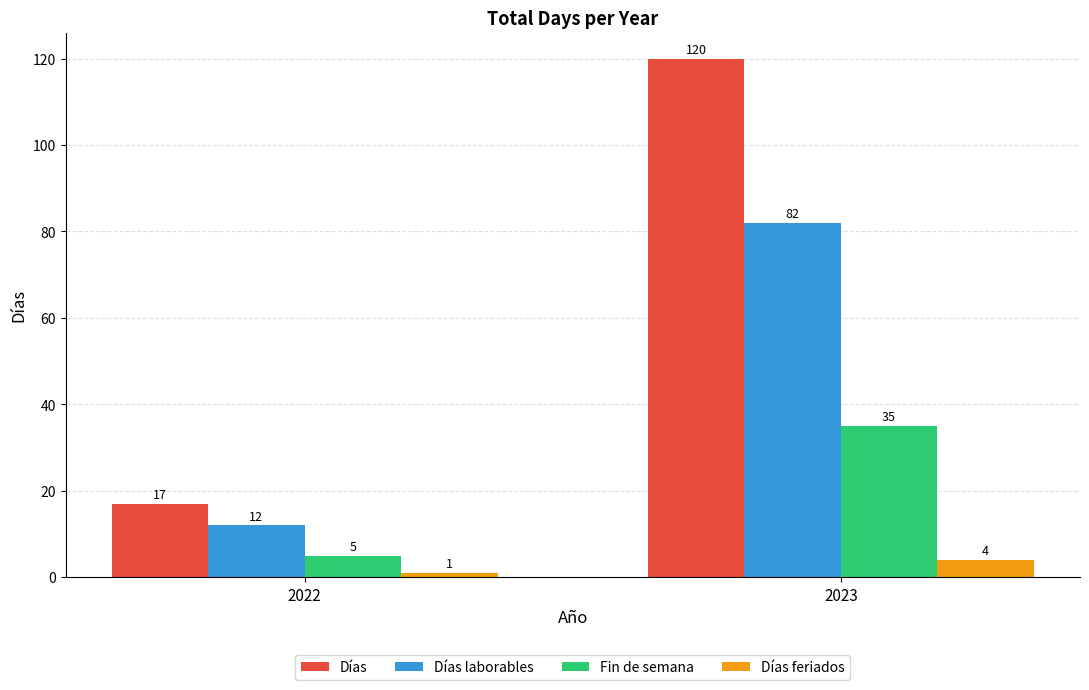

Rank the series by their maximum value, from lowest to highest.

Días feriados, Fin de semana, Días laborables, Días